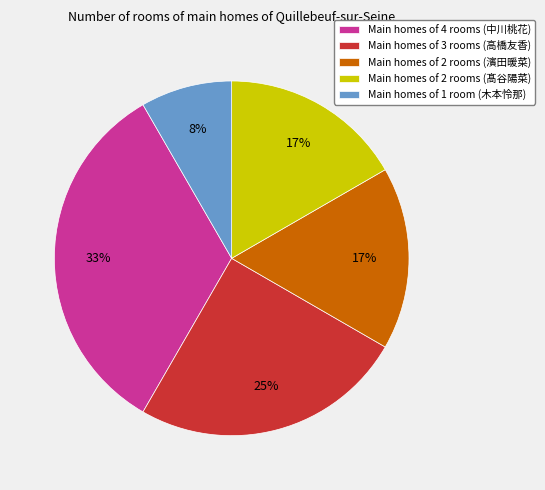

Between Main homes of 3 rooms (高橋友香) and Main homes of 4 rooms (中川桃花), which is larger?

Main homes of 4 rooms (中川桃花)